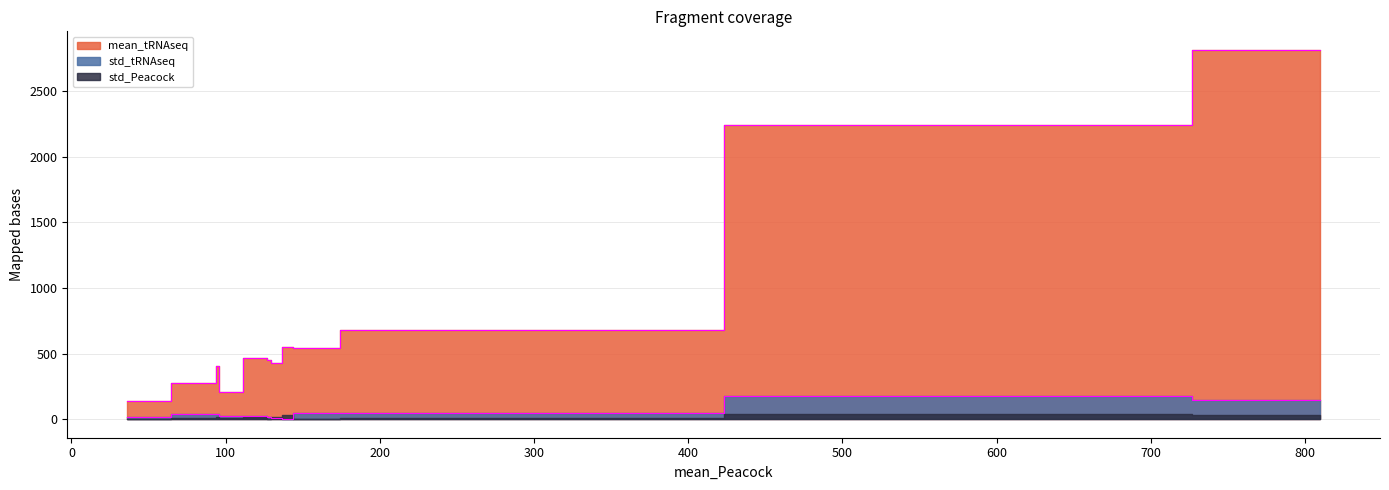

What value does the std_tRNAseq series have at 127?

22.1